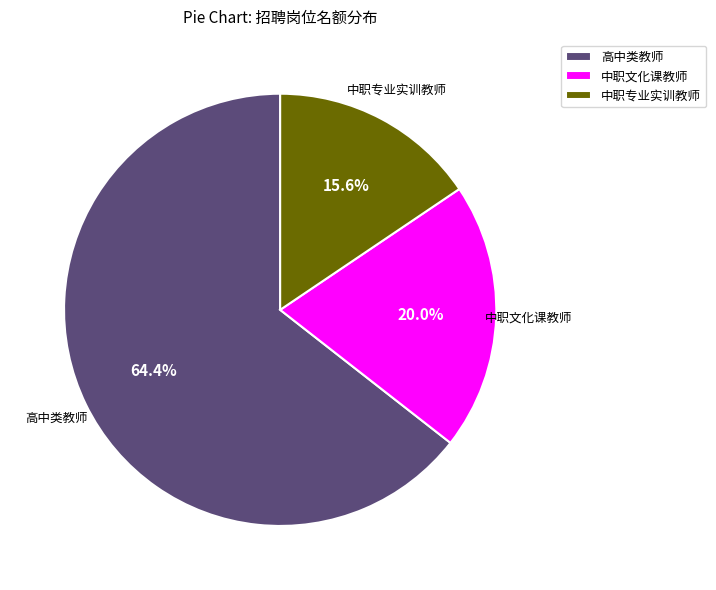

Rank the categories by value from lowest to highest.

中职专业实训教师, 中职文化课教师, 高中类教师